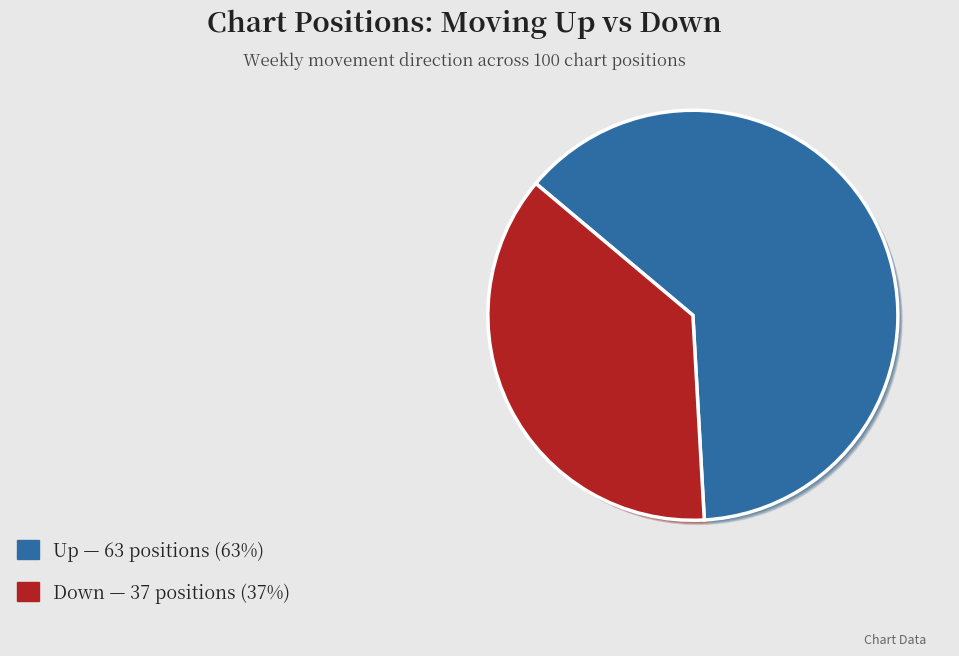

To the nearest percent, what is the combined percentage of Up and Down?

100%